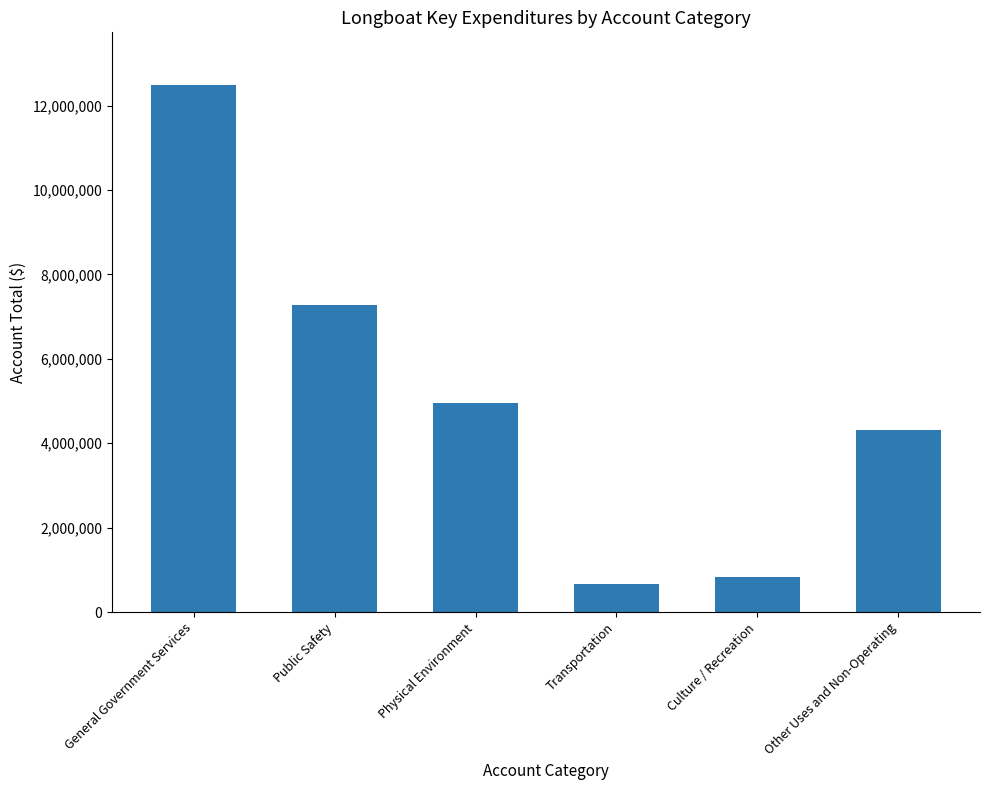

What is the difference between the maximum and minimum values?

11830277